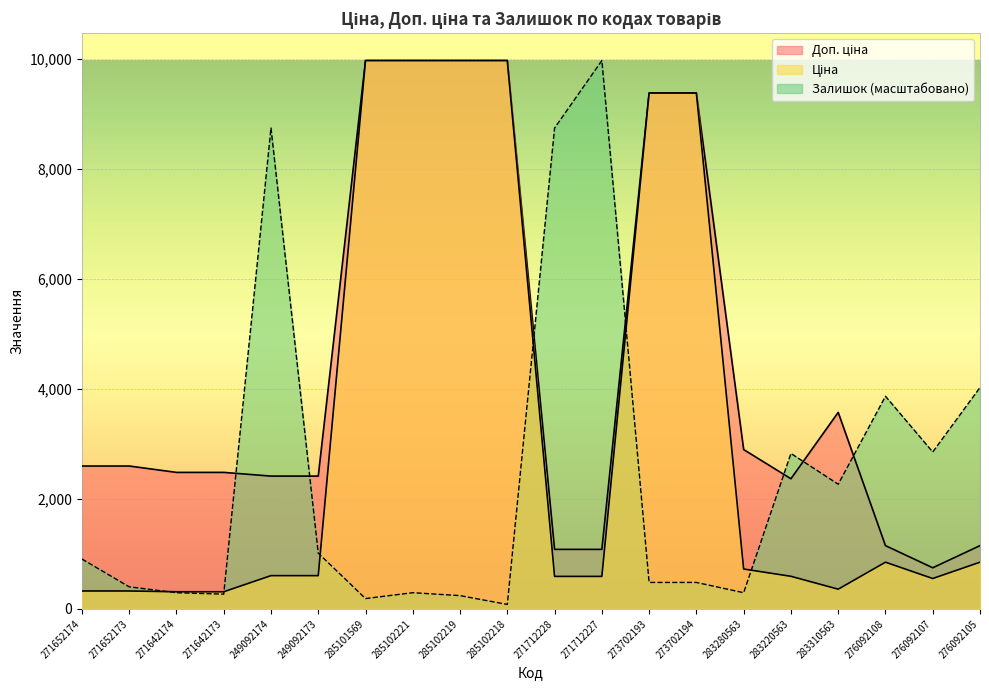

How many values in the Ціна series exceed 603?

11